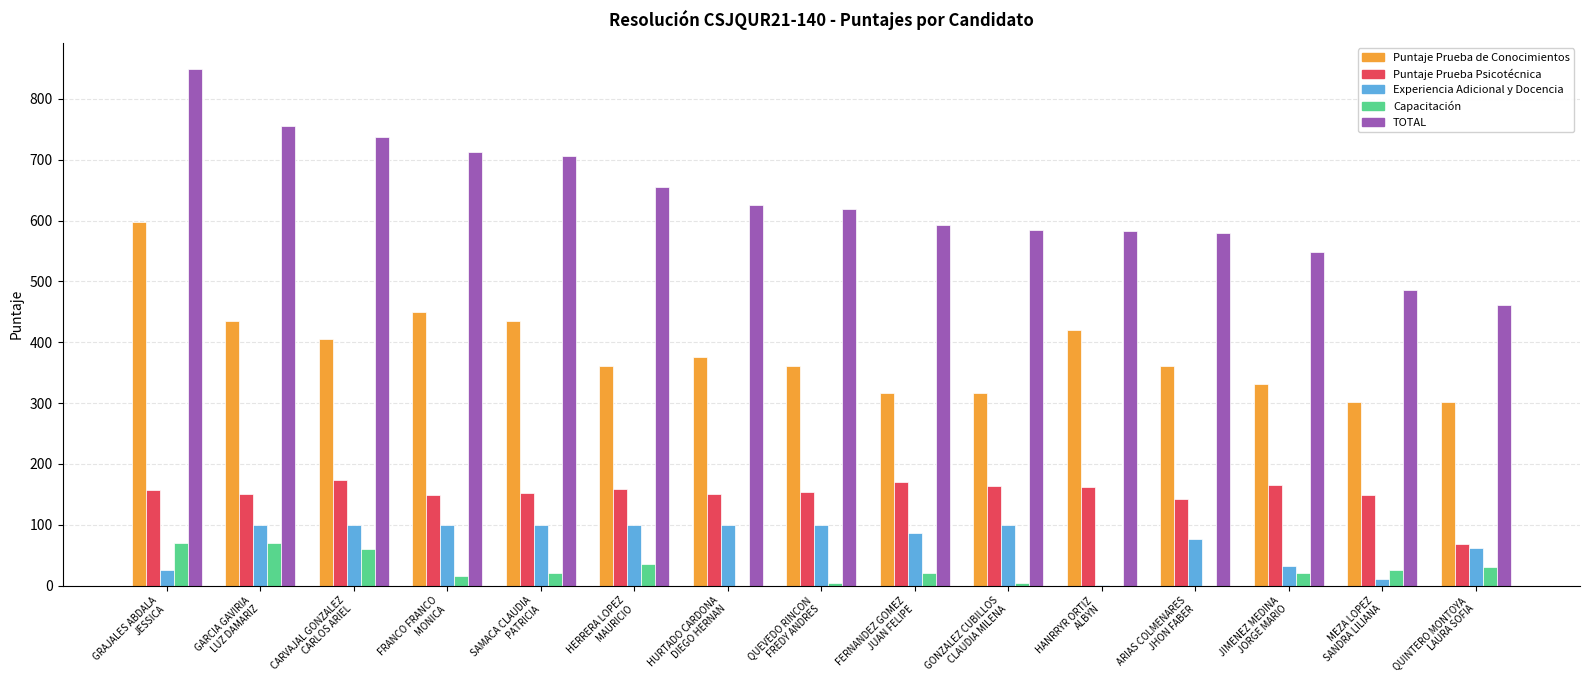

What is the greatest value displayed?

849.9